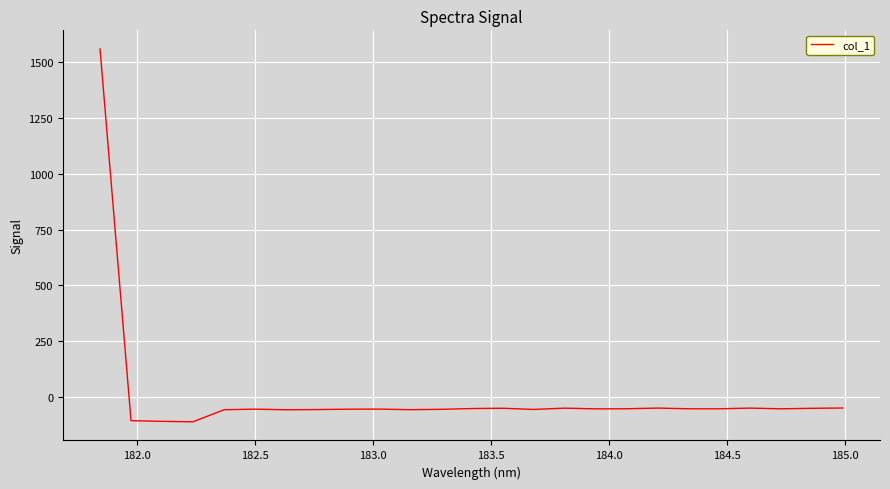

What is the greatest value displayed?

1559.6